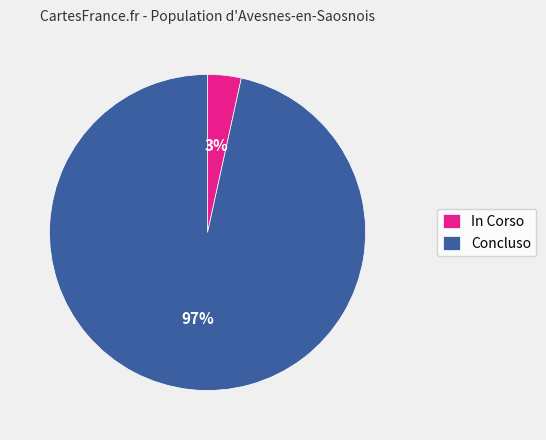

Which category has the biggest portion of the pie?

Concluso